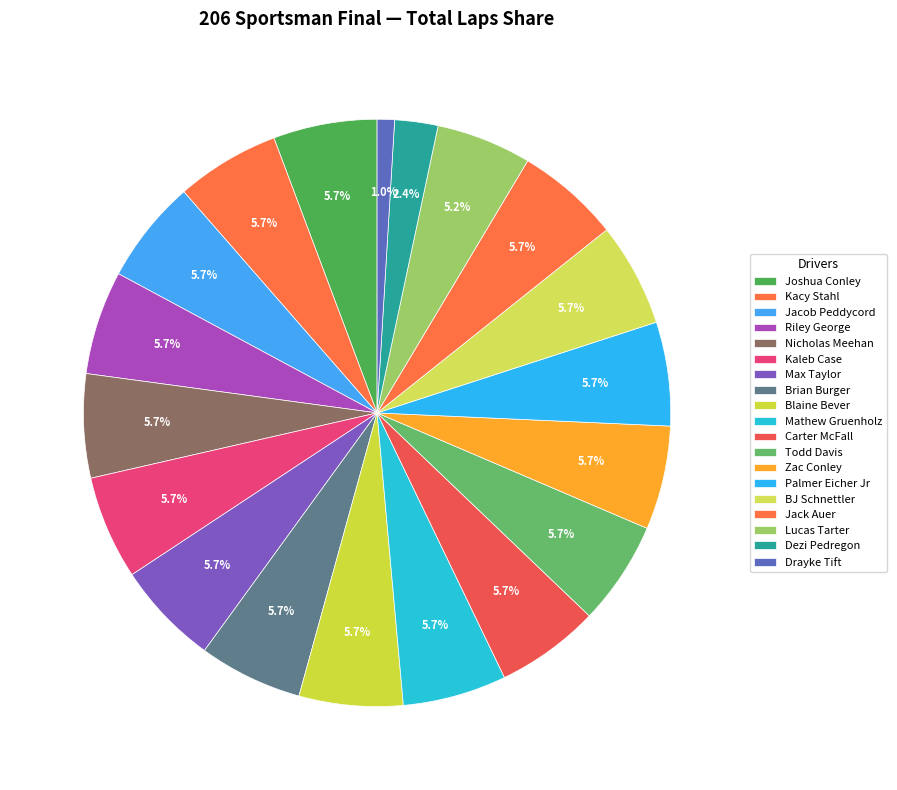

How many slices are in this pie chart?

19